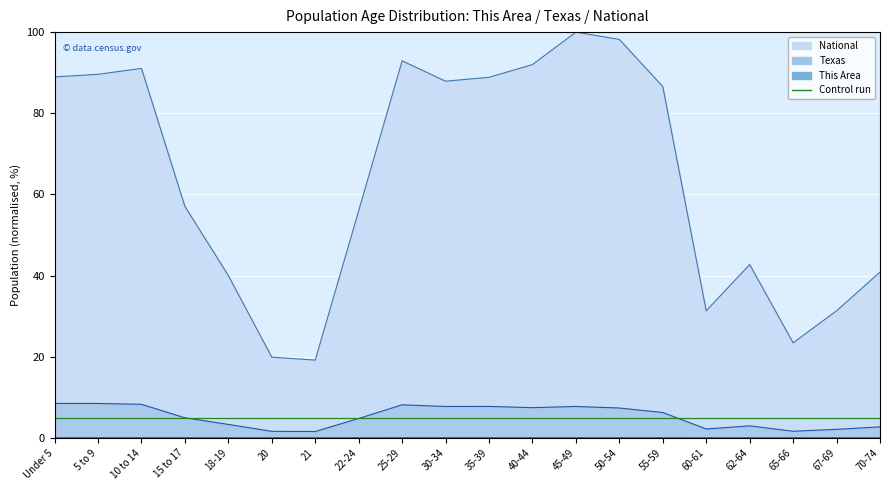

How many interior local valleys does the Texas series have?

5